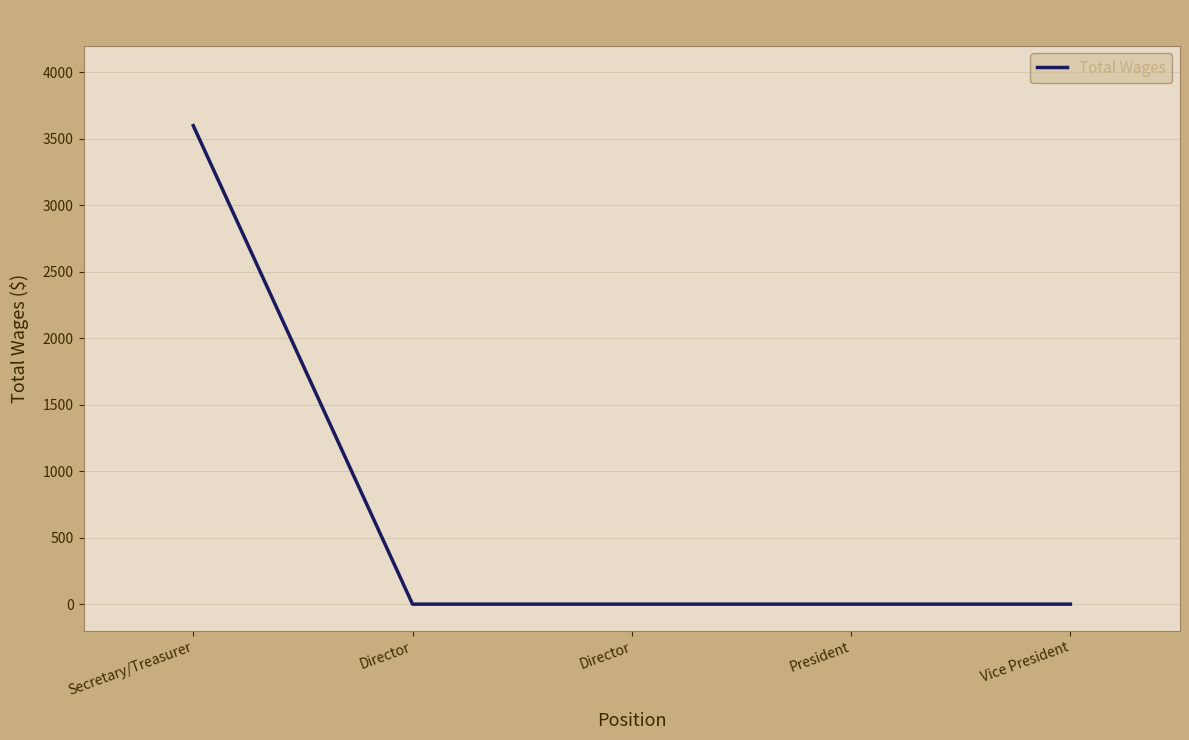

Count the number of values greater than 0.

1